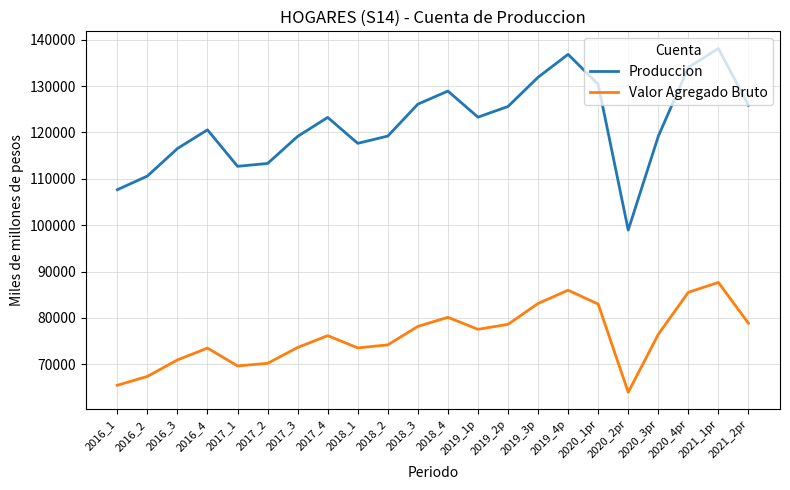

Is the value of Valor Agregado Bruto at 2019_4p greater than the value of Produccion at 2017_1?

No